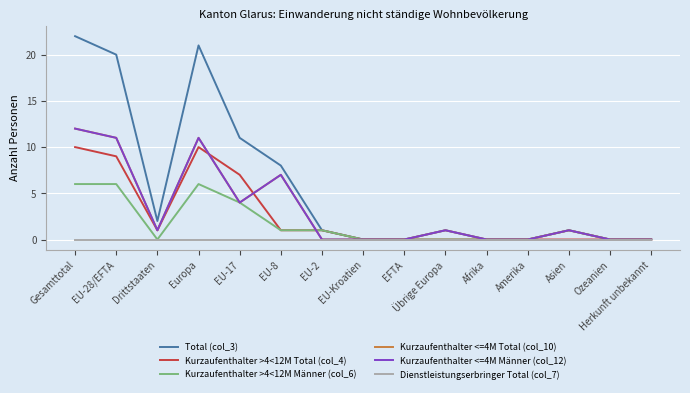

Does the chart display data point markers on the line(s)?

No